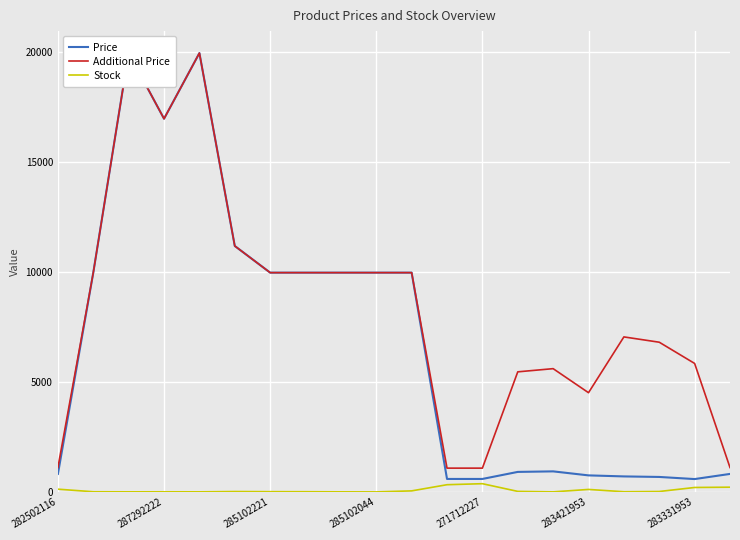

At which category does Stock reach its first local valley?

285102221